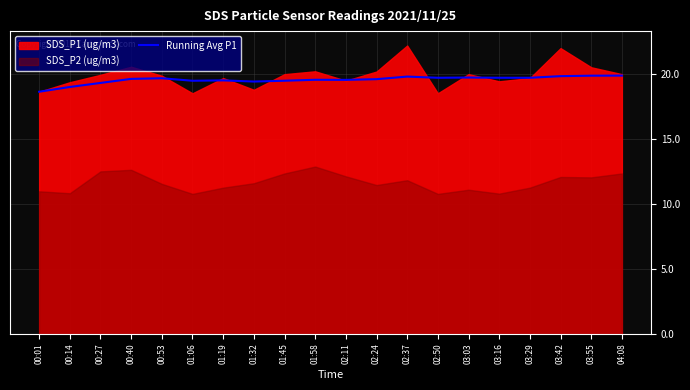

Which has a higher value, 02:37 or 02:50?

02:37